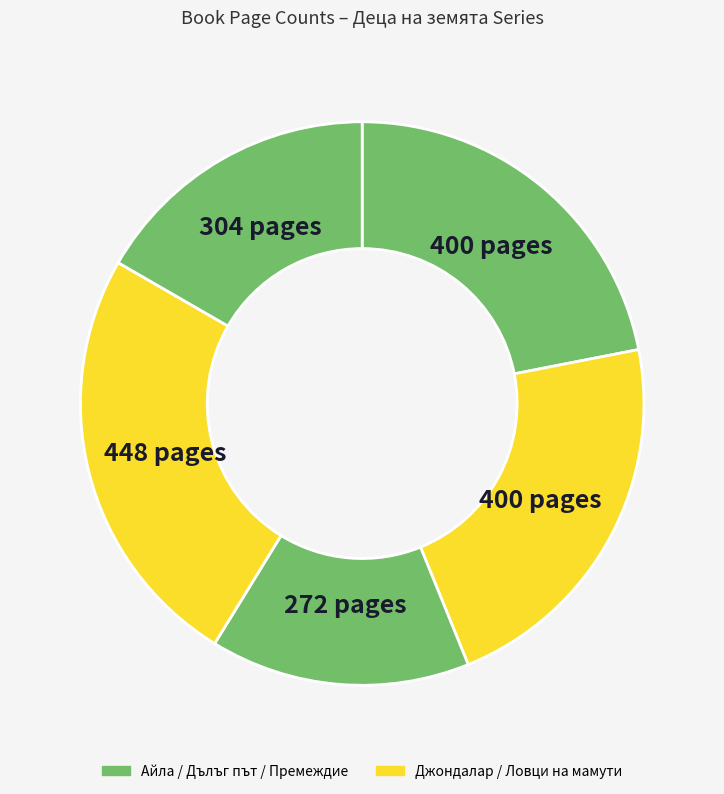

How many slices are in this pie chart?

5